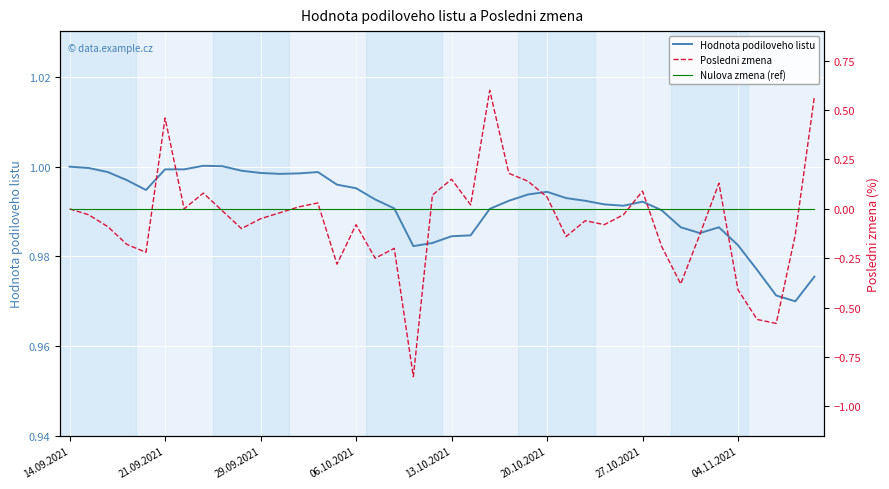

Count the number of categories in the chart.

40